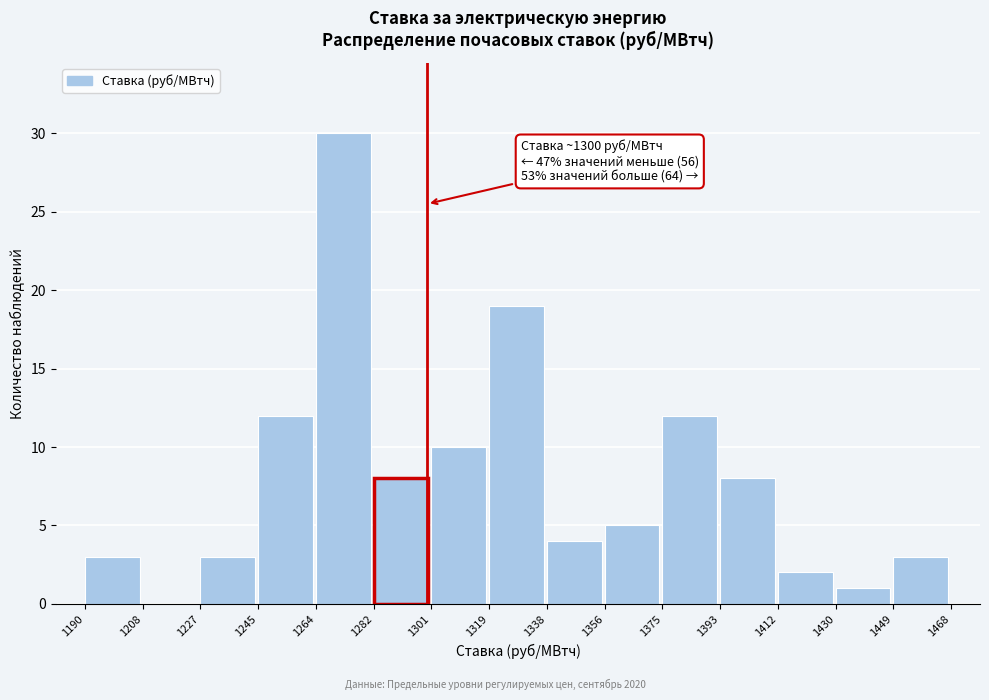

Over which range of the x-axis is the bar tallest?

1264 to 1282